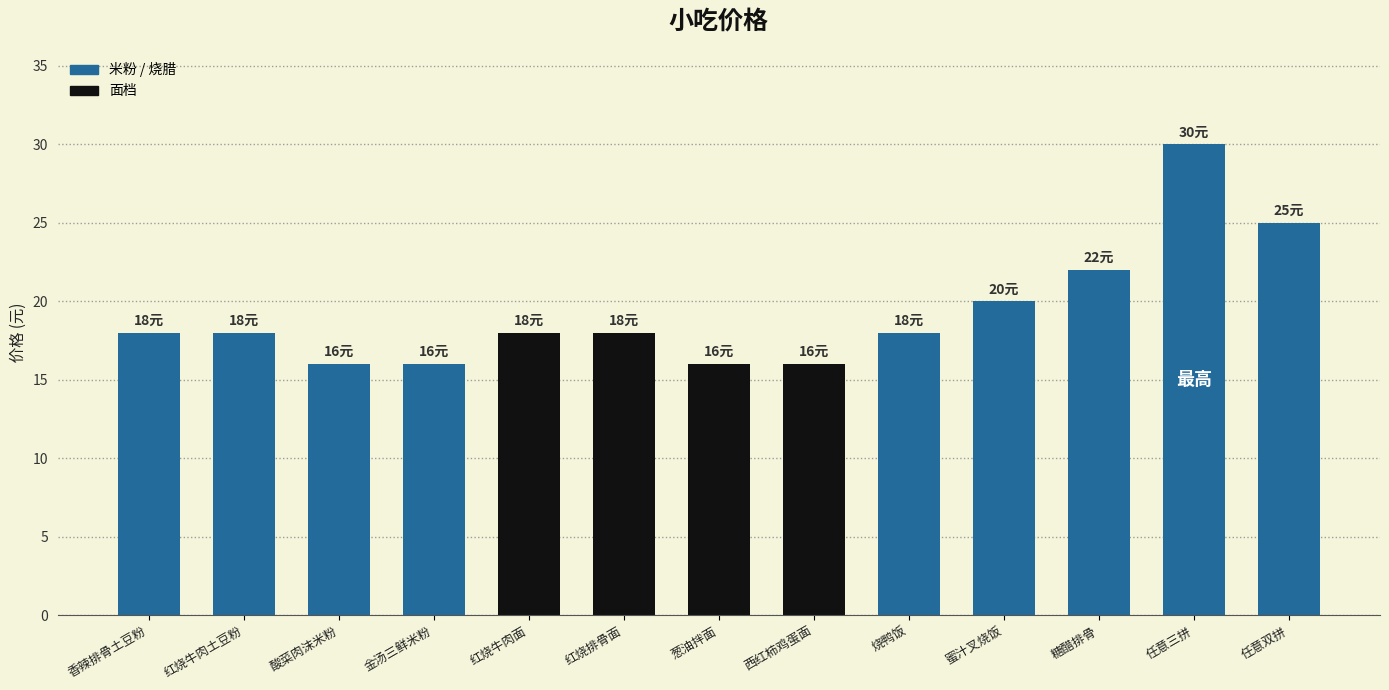

Is it true that the value at 西红柿鸡蛋面 is 28?

False